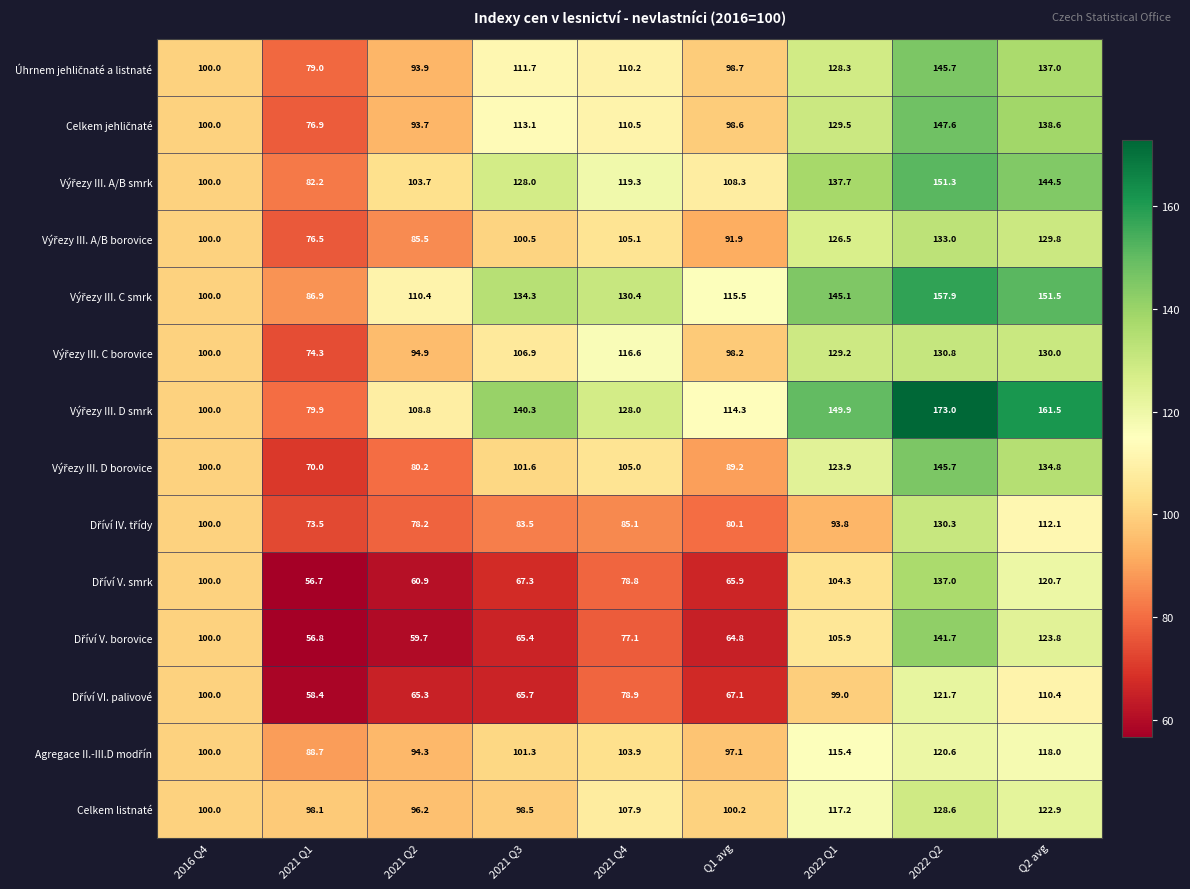

At which category is the sum across all series the highest?

2022 Q2